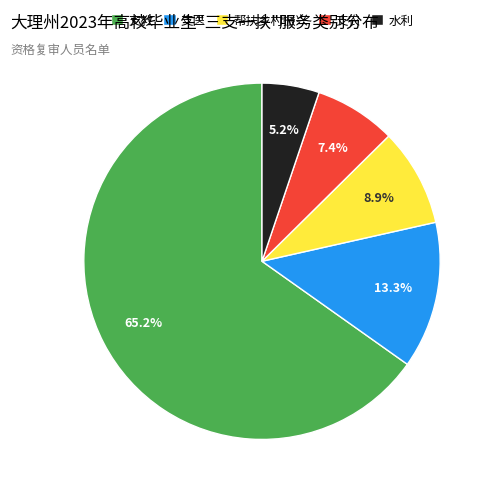

Which slice is the smallest?

水利